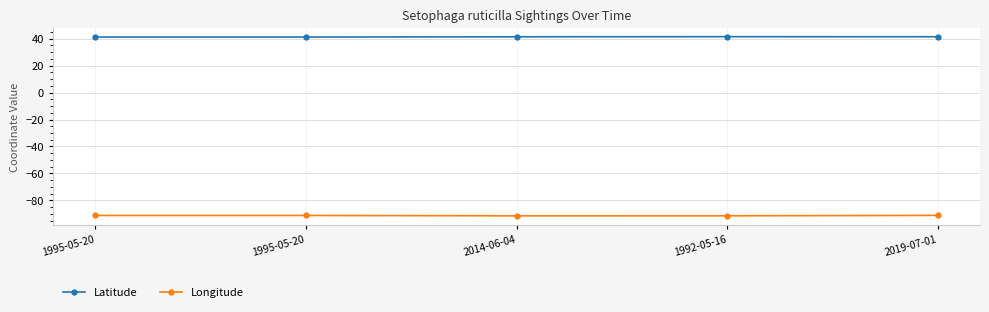

What are all the series names shown in the legend?

Latitude, Longitude